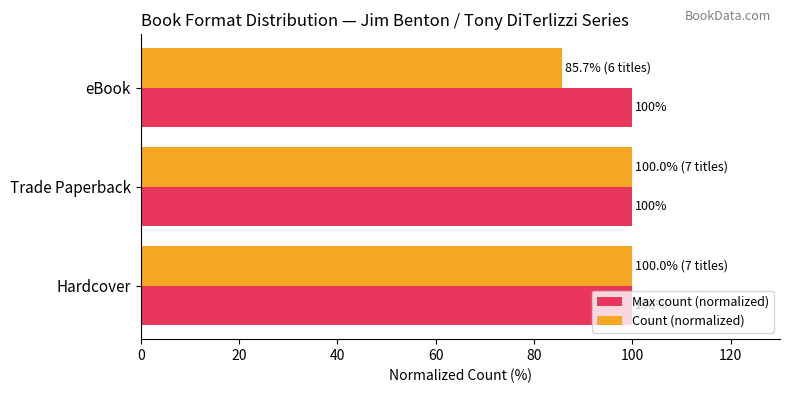

Which series has the widest spread of values?

Count (normalized)